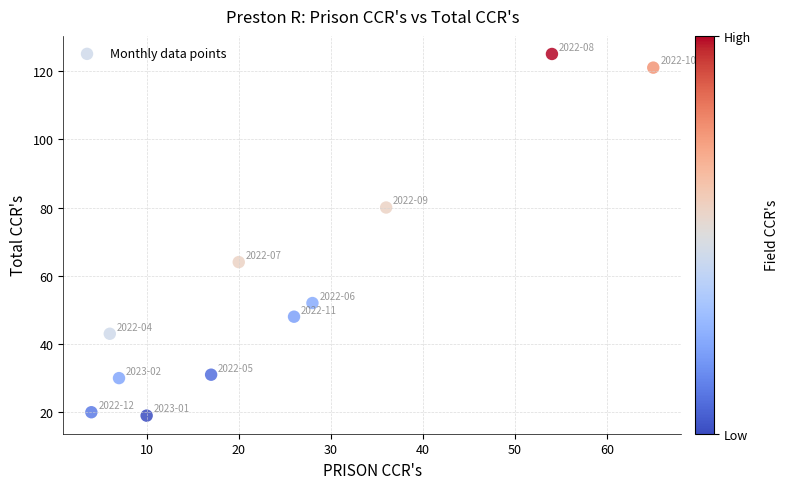

What is the average Y value?

58